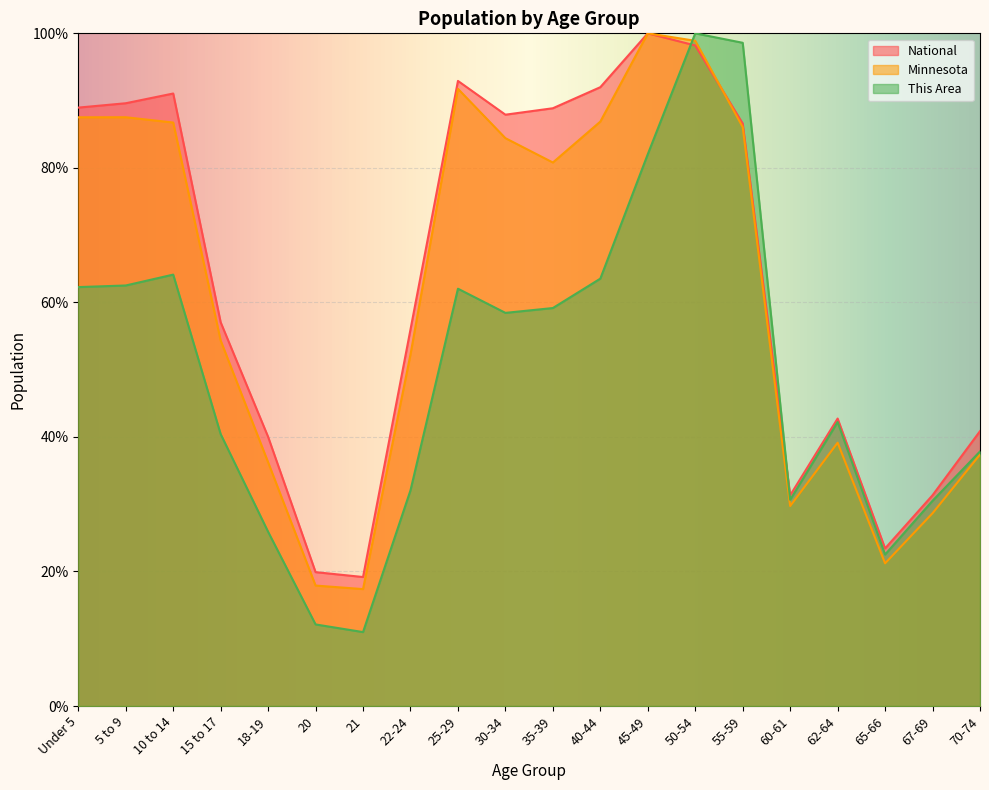

Which series has the largest total across all categories?

National